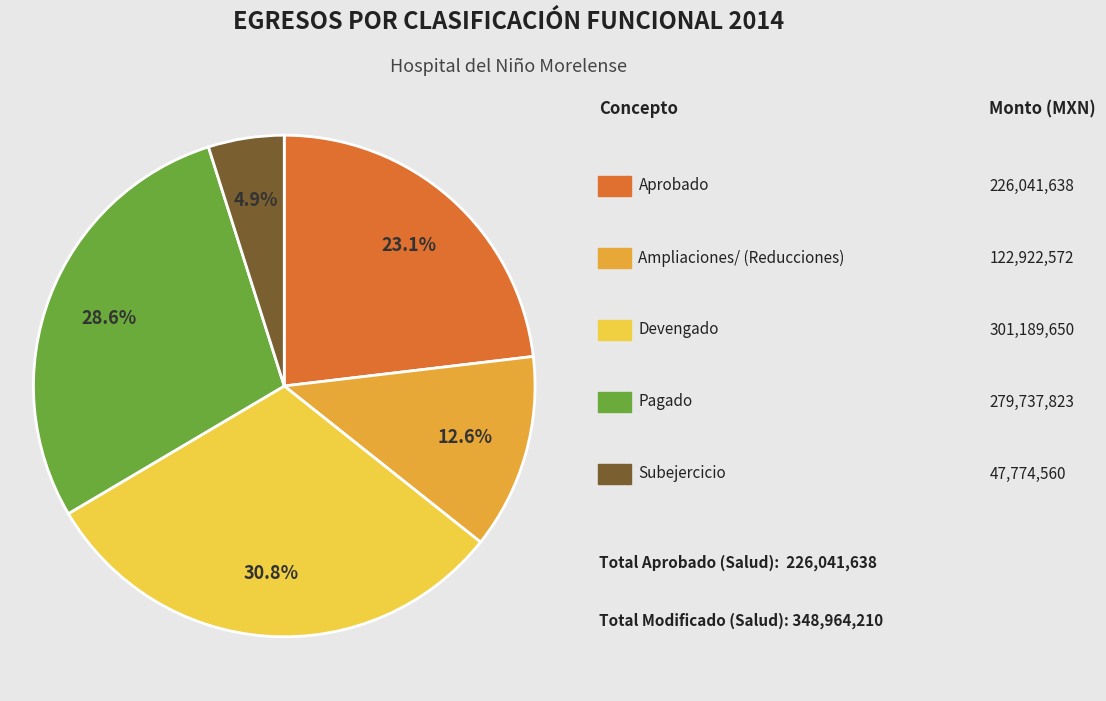

Is there a majority slice in this chart?

No